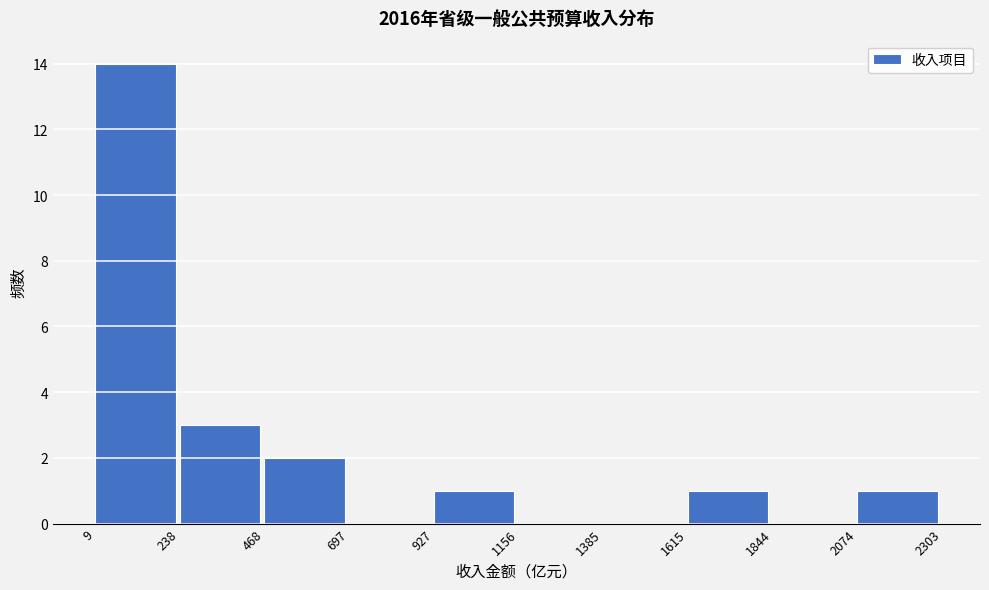

Over which range of the x-axis is the bar tallest?

9 to 238